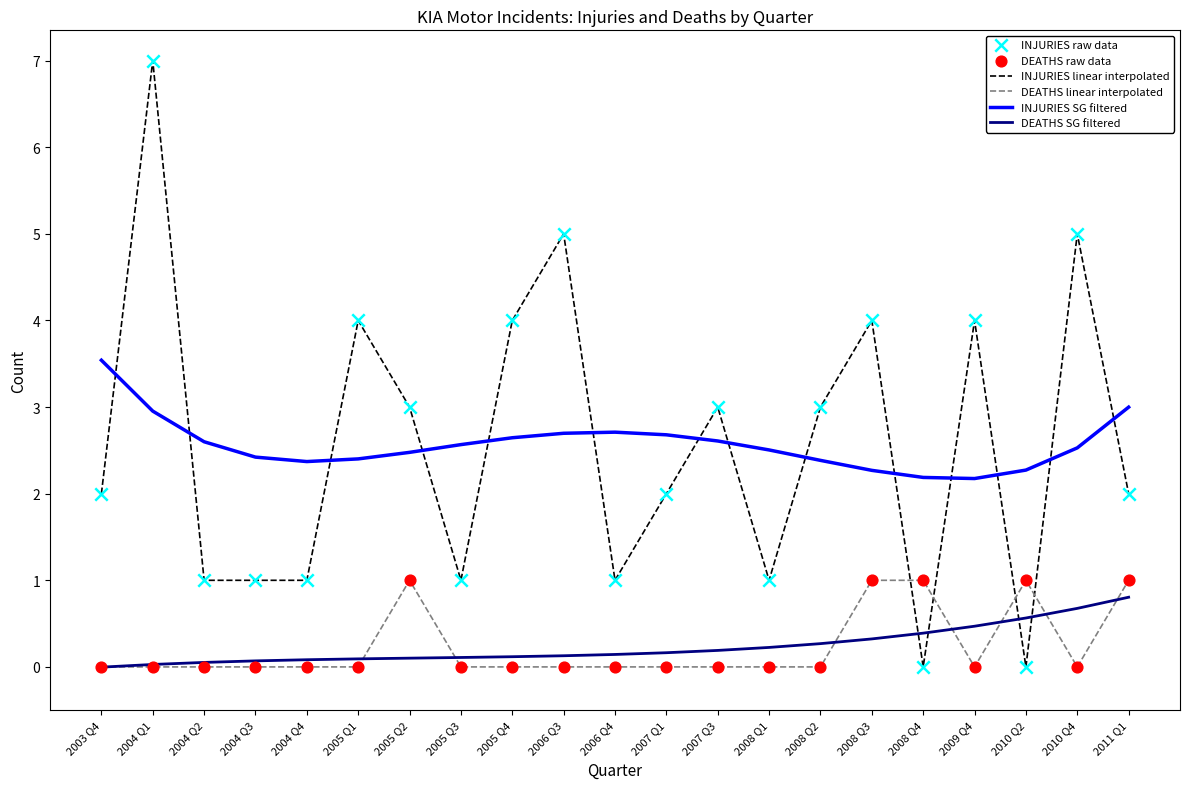

Is the value of DEATHS linear interpolated at 2005 Q4 greater than the value of INJURIES SG filtered at 2008 Q3?

No